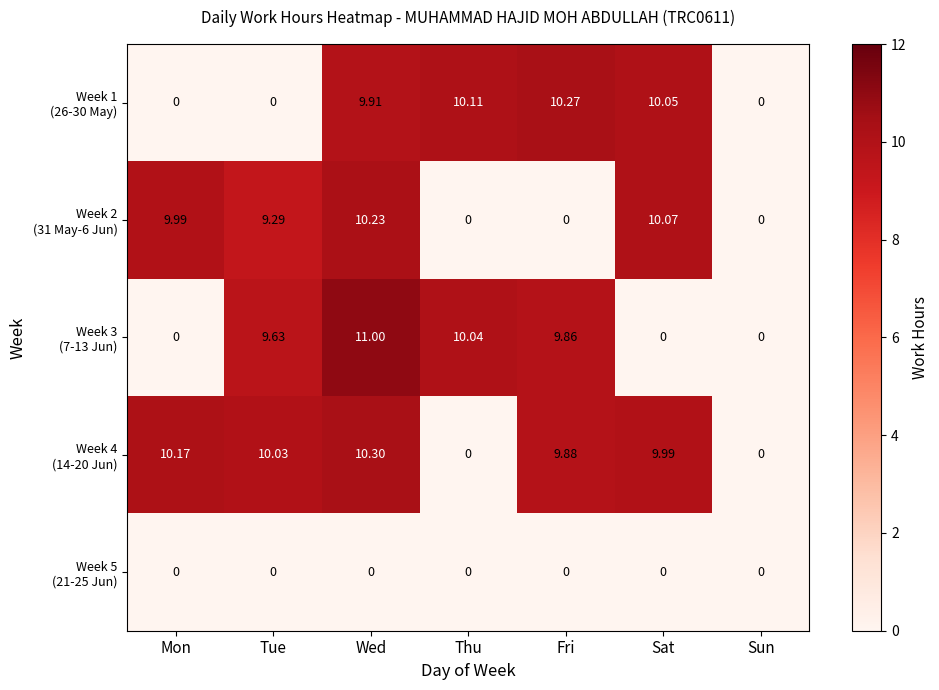

At which category is the sum across all series the highest?

Wed